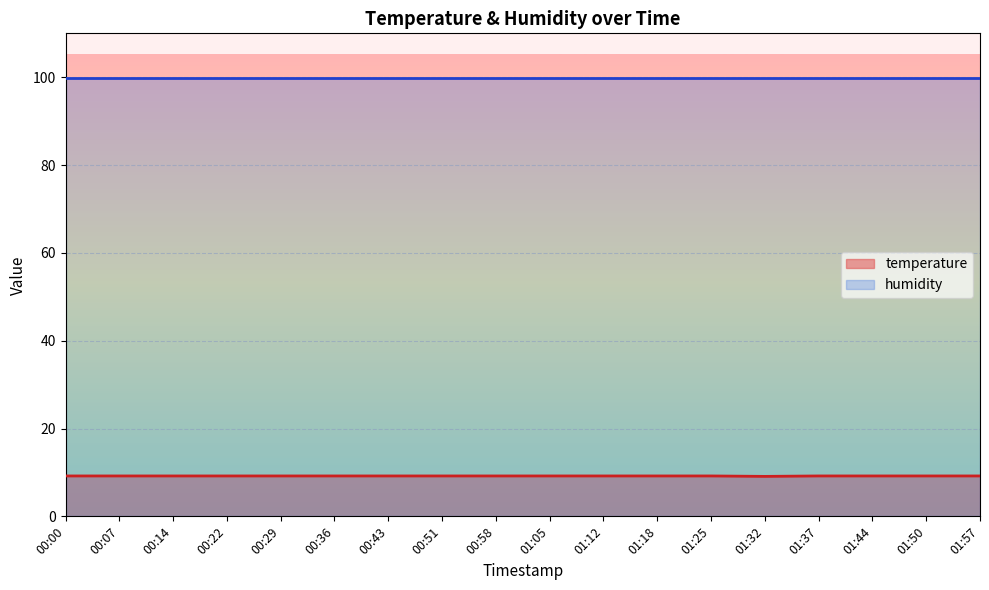

Rank the categories by value from lowest to highest.

01:32, 00:00, 00:07, 00:14, 00:22, 00:29, 00:36, 00:43, 00:51, 00:58, 01:05, 01:12, 01:18, 01:25, 01:37, 01:44, 01:50, 01:57